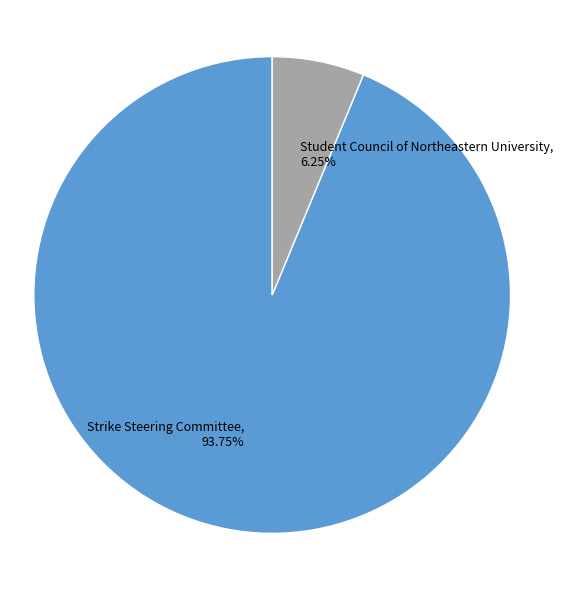

To the nearest percent, what is the average slice percentage?

50%